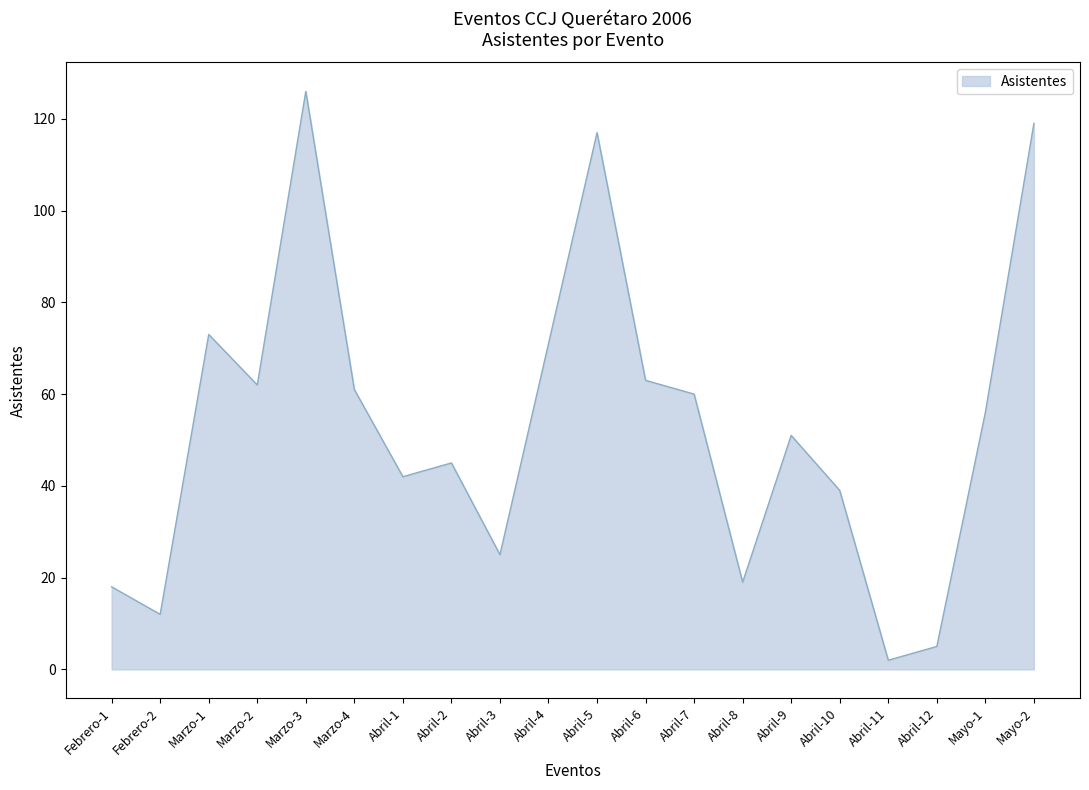

The value at Abril-4 is 71. True or false?

True